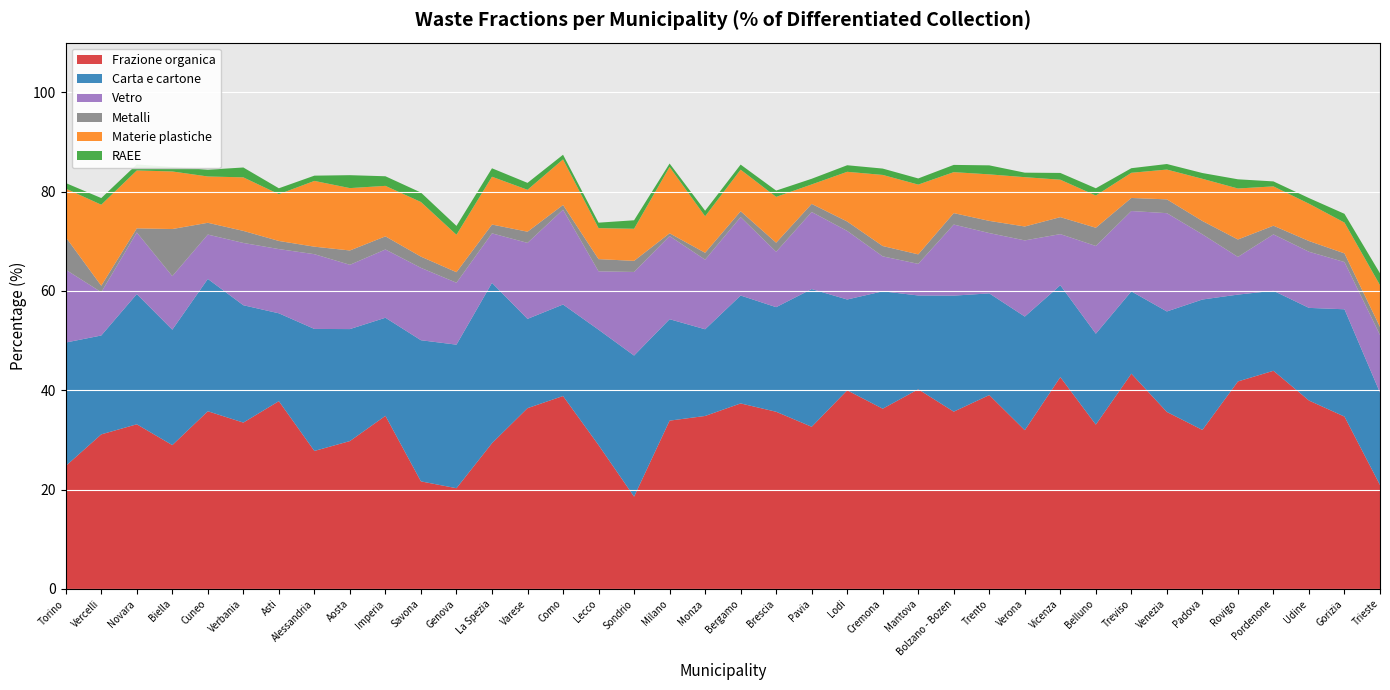

Reading right to left, extract all data points from this chart.

Frazione organica: 20.9	34.7	37.9	43.9	41.8	32.0	35.6	43.3	33.1	42.7	32.0	39.0	35.7	40.2	36.3	40.0	32.7	35.7	37.4	34.8	33.9	18.6	29.0	38.8	36.4	29.3	20.3	21.7	34.9	29.8	27.8	37.8	33.5	35.8	29.0	33.2	31.1	24.8
Carta e cartone: 18.6	21.6	18.7	16.1	17.5	26.3	20.2	16.6	18.3	18.5	22.9	20.5	23.4	18.9	23.6	18.3	27.7	21.1	21.7	17.5	20.4	28.4	23.2	18.4	18.0	32.3	28.9	28.4	19.7	22.5	24.6	17.7	23.6	26.6	23.2	26.2	19.9	24.9
Vetro: 11.6	9.5	11.3	11.4	7.6	13.1	19.8	16.2	17.7	10.3	15.3	12.1	14.3	6.4	7.0	13.8	15.5	11.1	15.8	14.0	16.7	16.8	11.8	19.1	15.3	10.0	12.5	14.6	13.7	12.9	15.1	12.9	12.5	8.9	10.8	12.4	8.7	14.7
Metalli: 1.6	1.7	2.2	1.7	3.5	2.7	2.8	2.6	3.7	3.4	2.8	2.5	2.3	1.9	2.1	1.9	1.6	1.8	1.2	1.4	0.6	2.2	2.5	1.0	2.3	1.8	2.1	2.3	2.6	2.9	1.5	1.6	2.4	2.4	9.5	0.8	1.3	6.5
Materie plastiche: 8.4	6.2	7.5	7.9	10.3	8.5	6.0	5.1	6.5	7.5	9.9	9.4	8.2	14.0	14.3	10.0	3.9	9.2	8.4	7.4	13.4	6.5	6.2	9.2	8.4	9.6	7.5	11.0	10.2	12.6	13.2	9.4	10.8	9.3	11.6	11.7	16.3	9.8
RAEE: 2.4	1.8	1.1	1.0	1.9	1.2	1.1	0.9	1.5	1.4	0.9	1.8	1.5	1.2	1.3	1.3	1.1	1.3	1.0	1.1	0.7	1.7	1.1	0.9	1.4	1.7	1.8	1.9	1.9	2.6	1.1	1.2	2.0	1.4	0.9	1.2	1.3	1.1